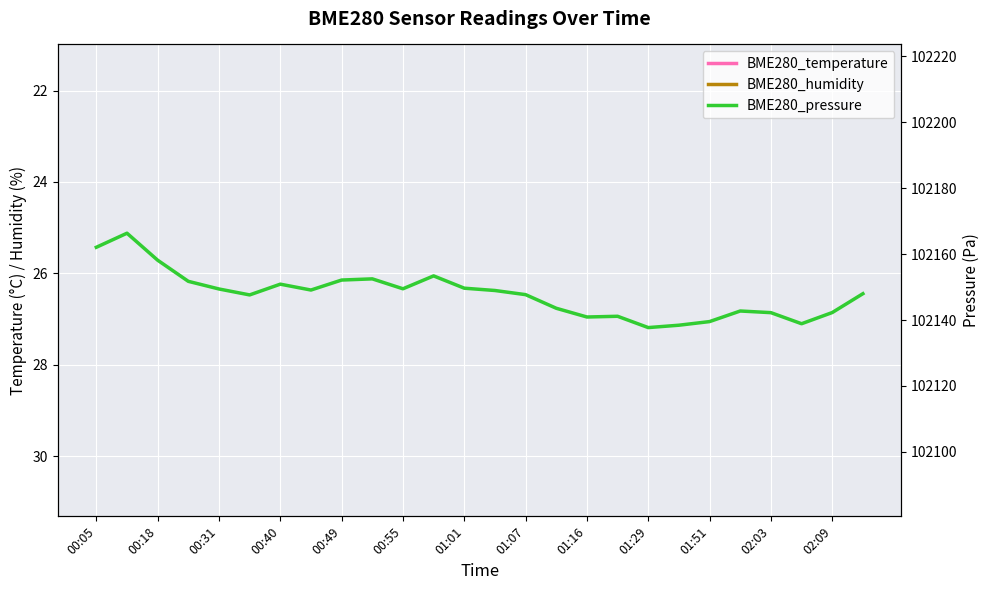

Reading left to right, what are all the values shown in this chart?

BME280_temperature: 20.5	20.5	20.5	20.5	20.5	20.5	20.5	20.5	20.5	20.5	20.5	20.5	20.5	20.5	20.5	20.5	20.5	20.4	20.5	20.5	20.4	20.4	20.4	20.4	20.4	20.4
BME280_humidity: 32.0	32.0	31.9	32.0	31.9	32.0	32.0	31.9	32.0	32.0	32.0	32.0	32.0	31.9	32.0	32.0	32.0	31.9	31.9	31.9	31.9	31.9	31.9	31.8	31.8	31.8
BME280_pressure: 102162.1	102166.3	102158.1	102151.7	102149.4	102147.6	102150.9	102149.1	102152.1	102152.5	102149.5	102153.4	102149.6	102148.9	102147.7	102143.6	102140.9	102141.1	102137.7	102138.4	102139.5	102142.7	102142.2	102138.9	102142.3	102148.0